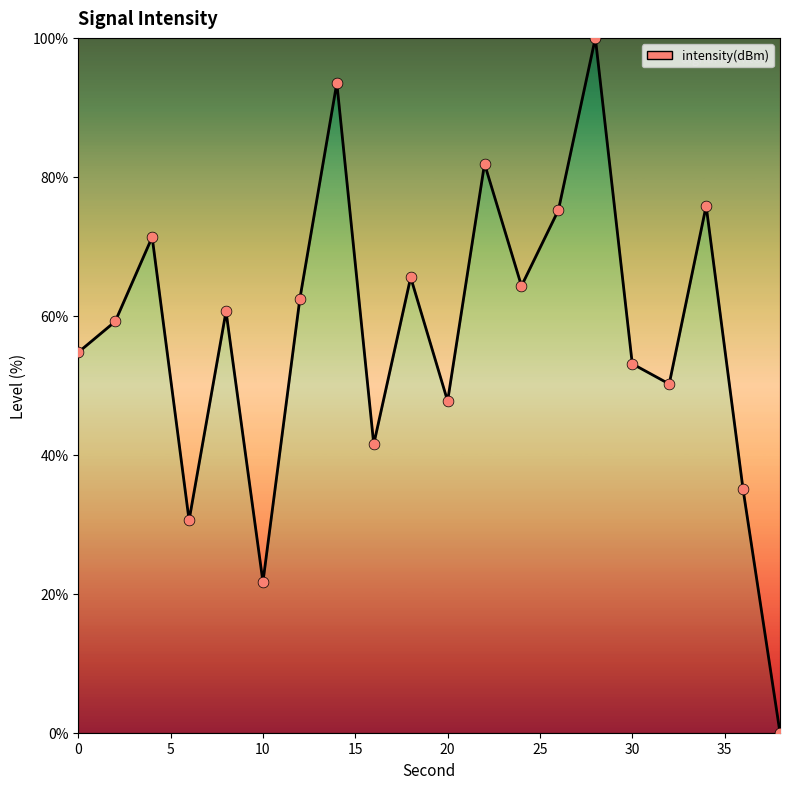

What is the greatest value displayed?

100.0